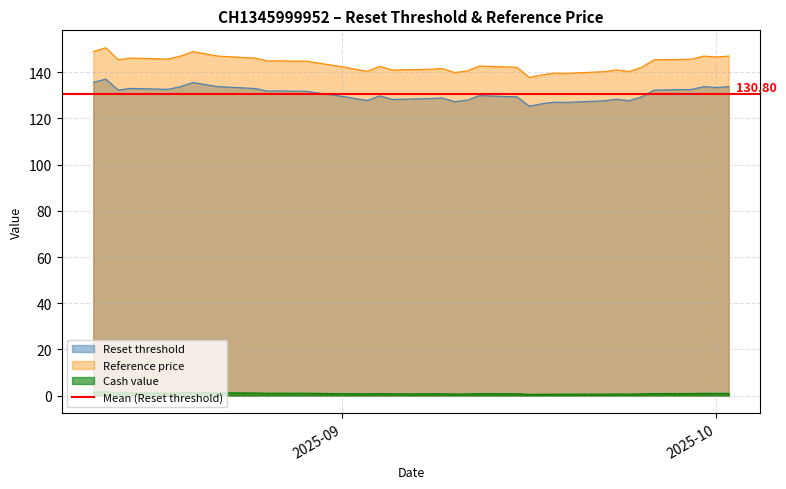

True or false: Reference price and Reset threshold intersect in this chart.

False